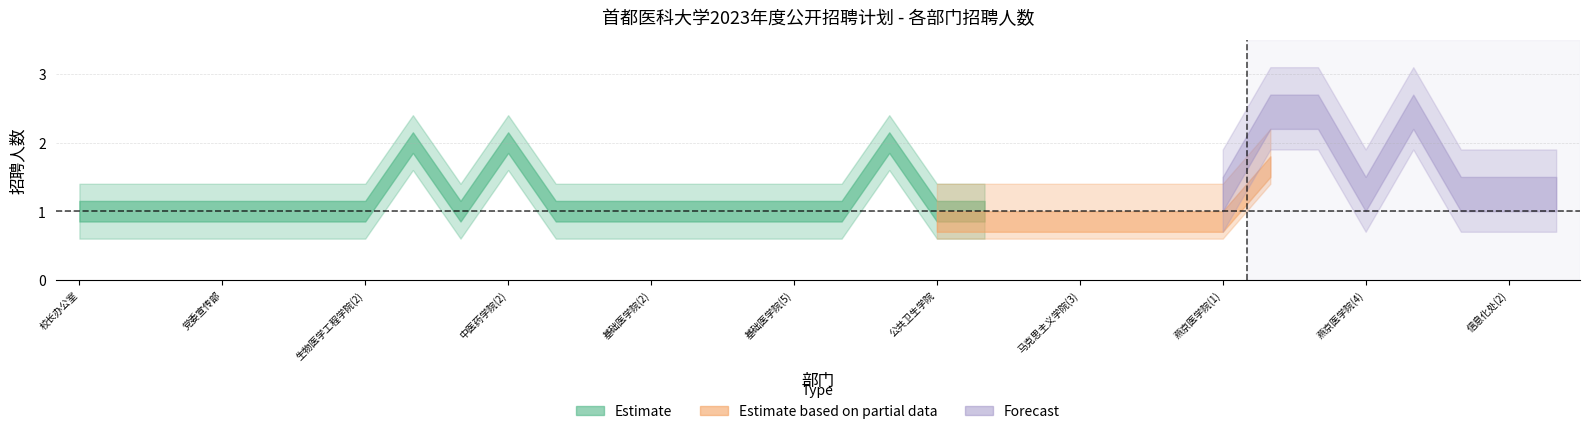

True or false: Estimate has a value of 1.0 at 13.

True